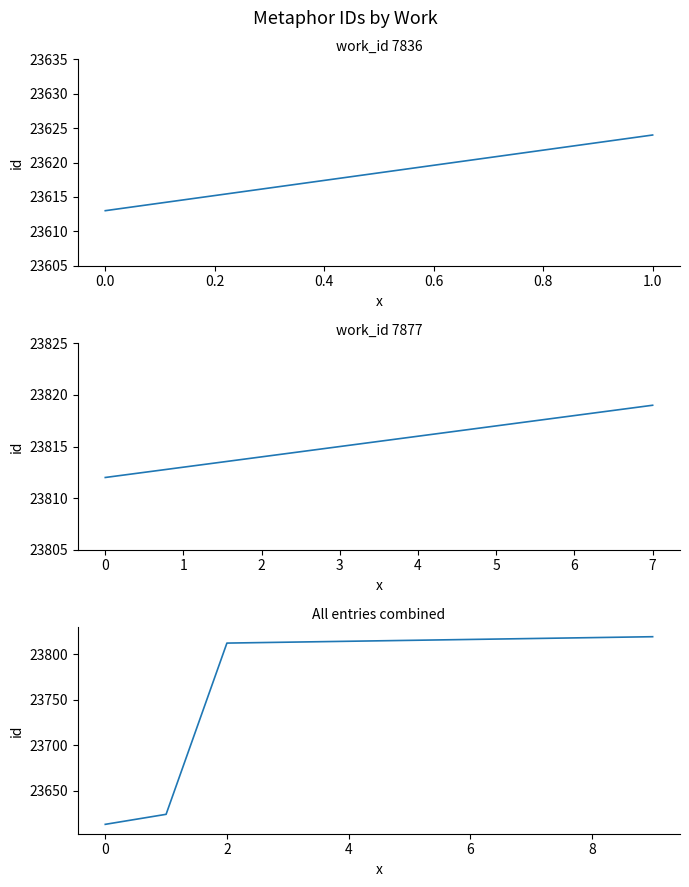

Count the number of values greater than 23816.

3